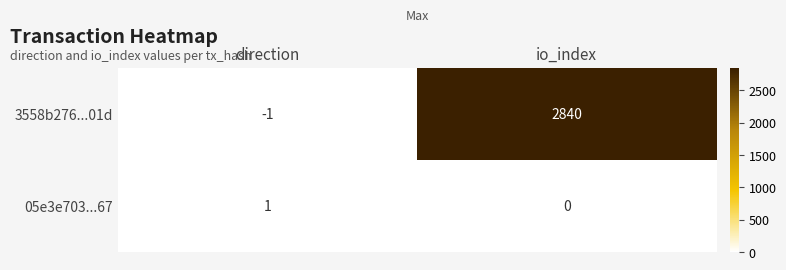

Which series changed the most between direction and io_index?

3558b276...01d